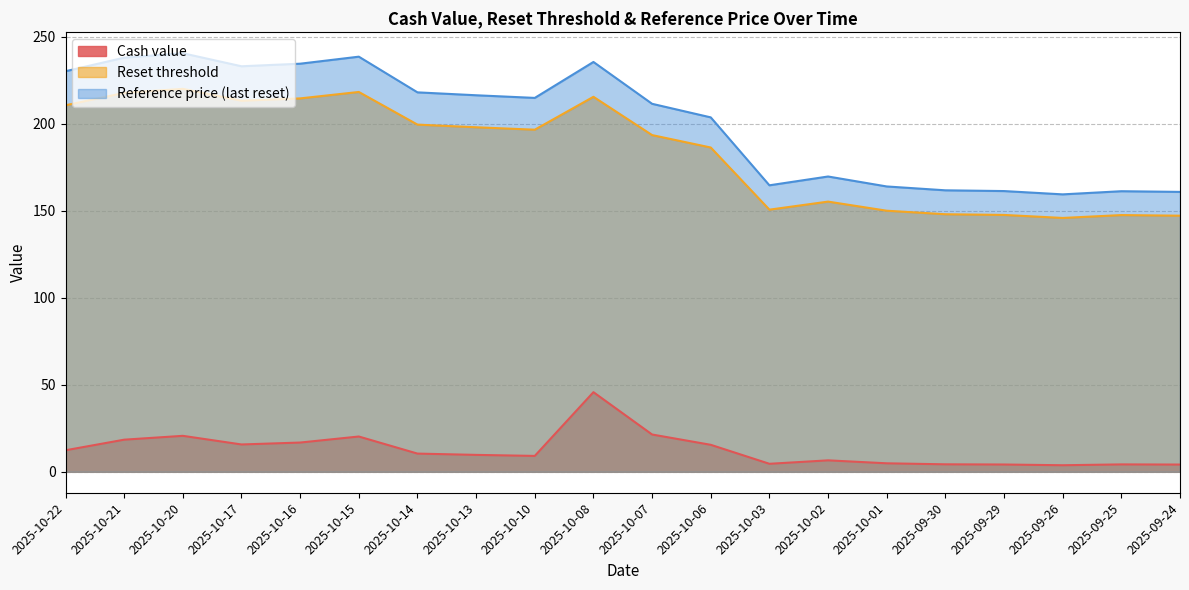

What is the label of the 7th point from the left?

2025-10-14